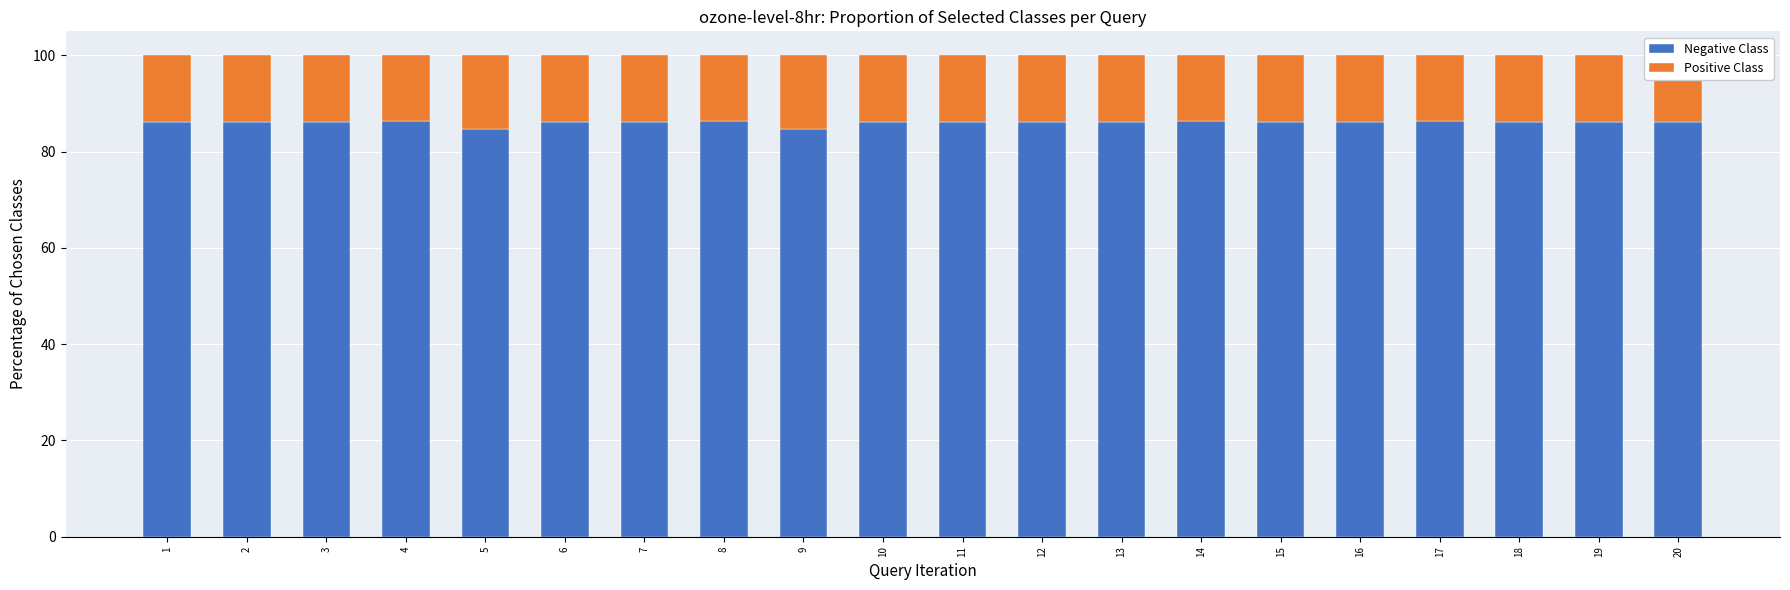

Count the number of categories in the chart.

20